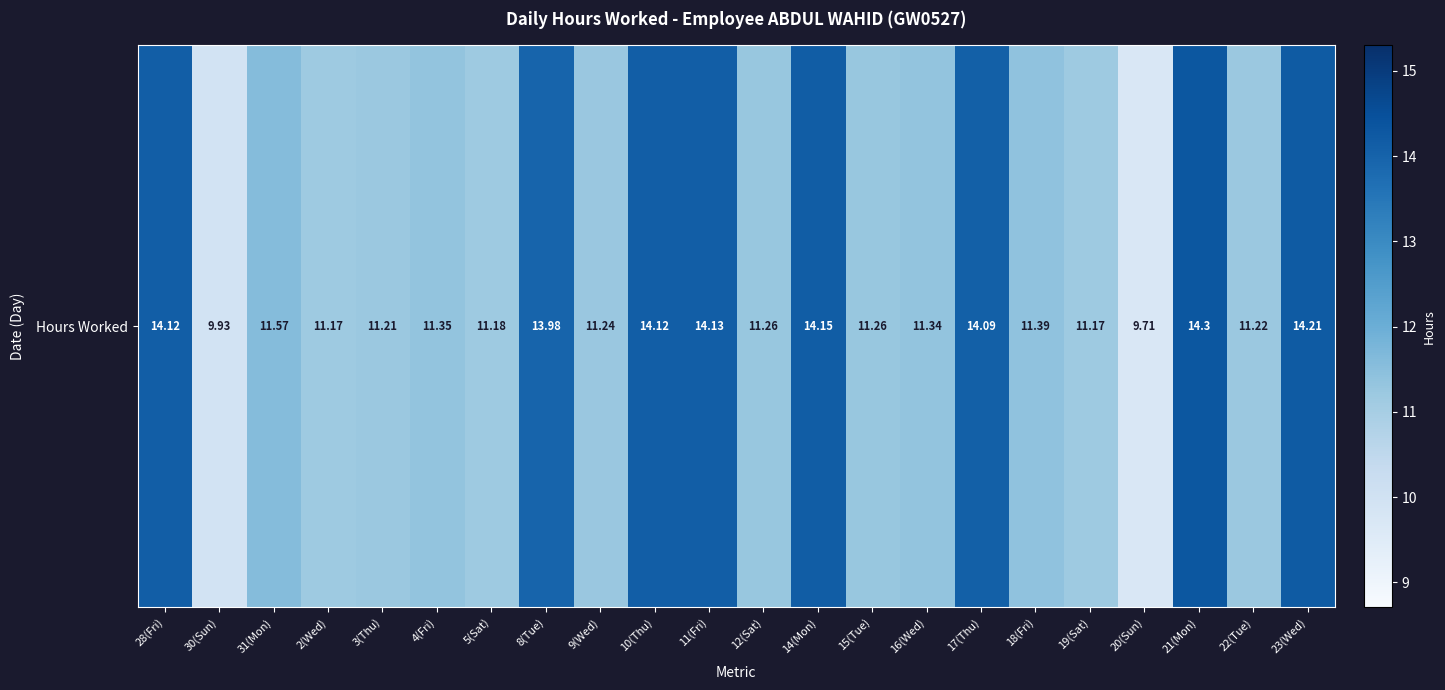

What is the maximum value shown in the chart?

14.3